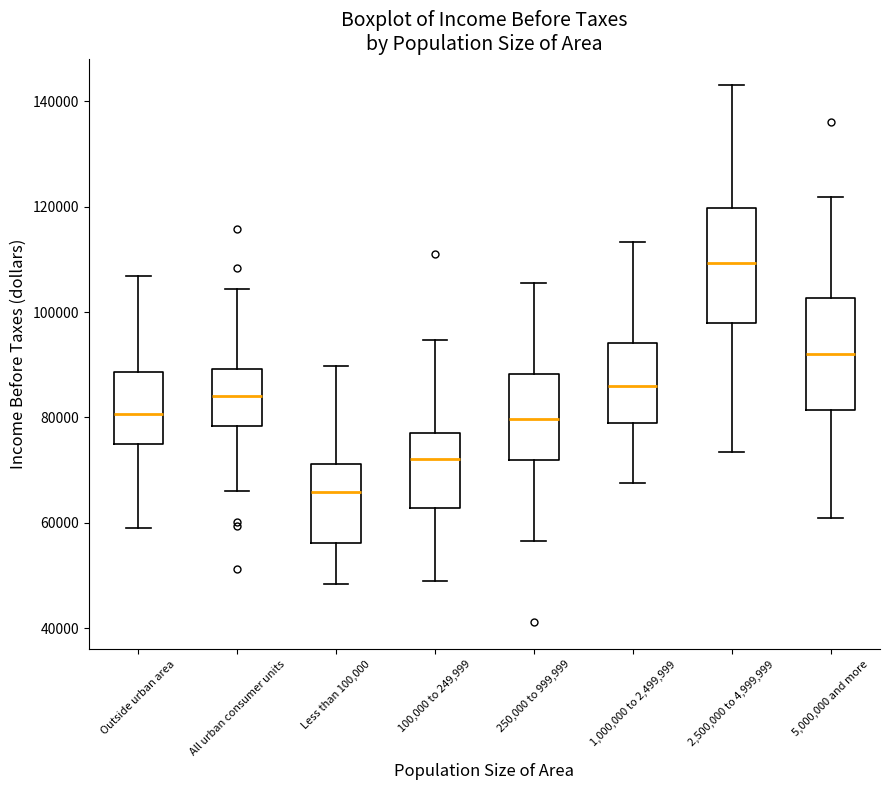

Where is the lower edge of the box for All urban consumer units on the y-axis? The values are not printed on the chart, so give them approximately, as read against the axis.

78000